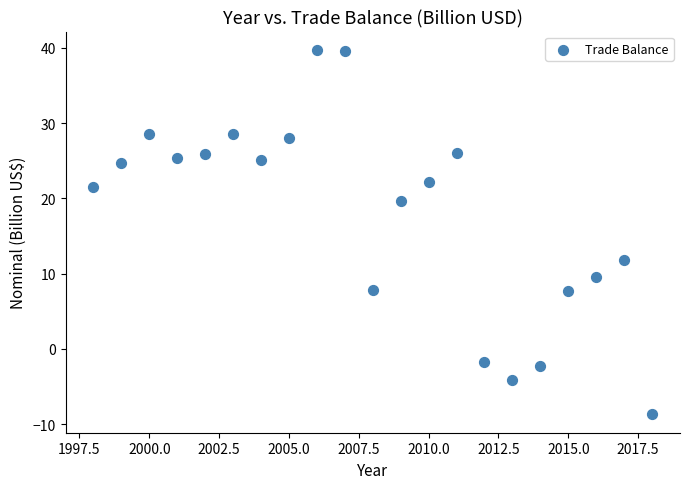

What is the range of X values (max minus min)?

20.0